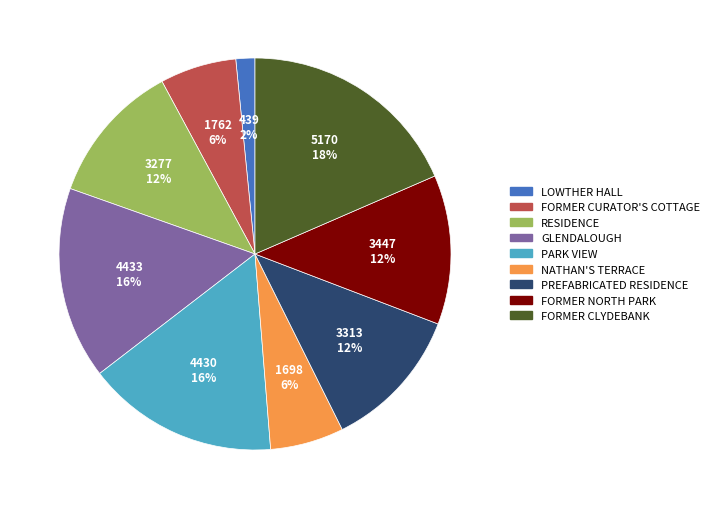

What is the ratio of the value at NATHAN'S TERRACE to the value at GLENDALOUGH?

0.4